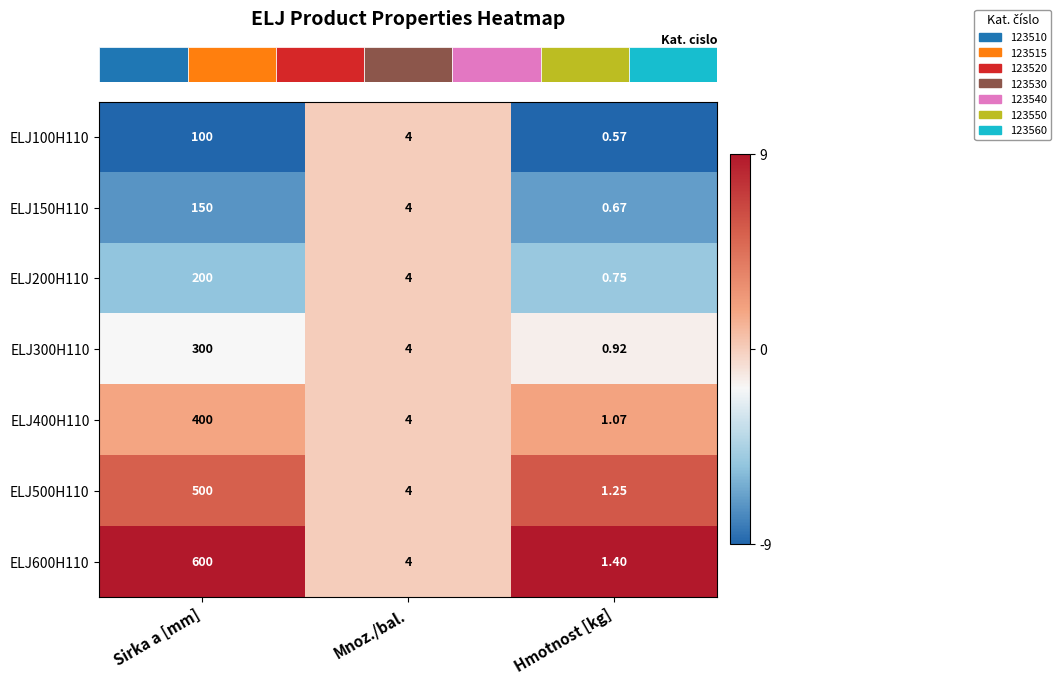

At which label is ELJ600H110 closest to 300?

Mnoz./bal.